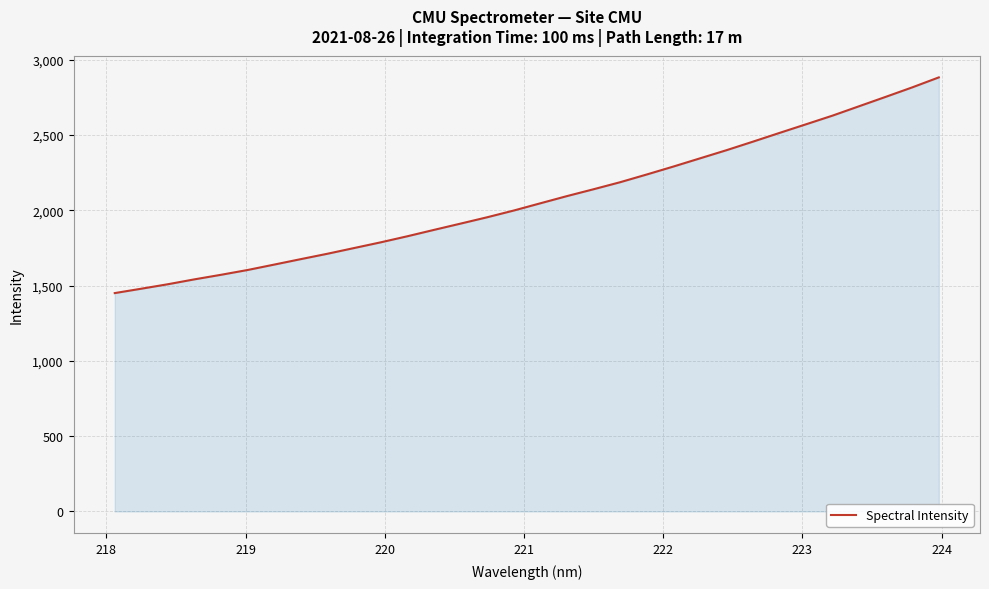

Does the chart display data point markers on the line(s)?

No